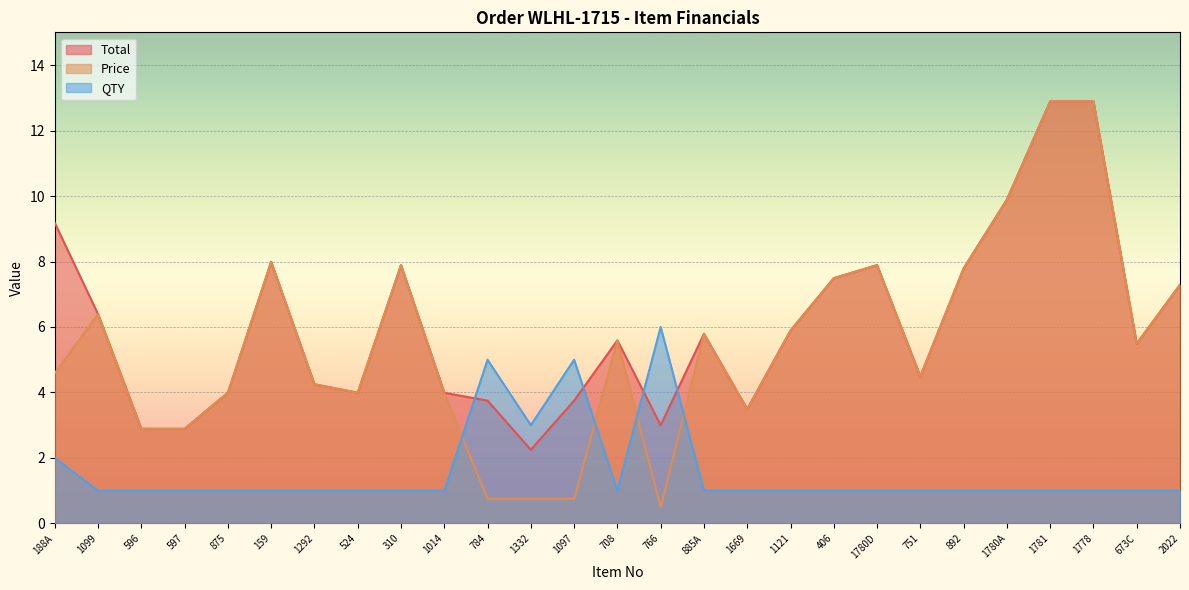

What is the difference between the maximum and minimum values in the Total series?

10.6